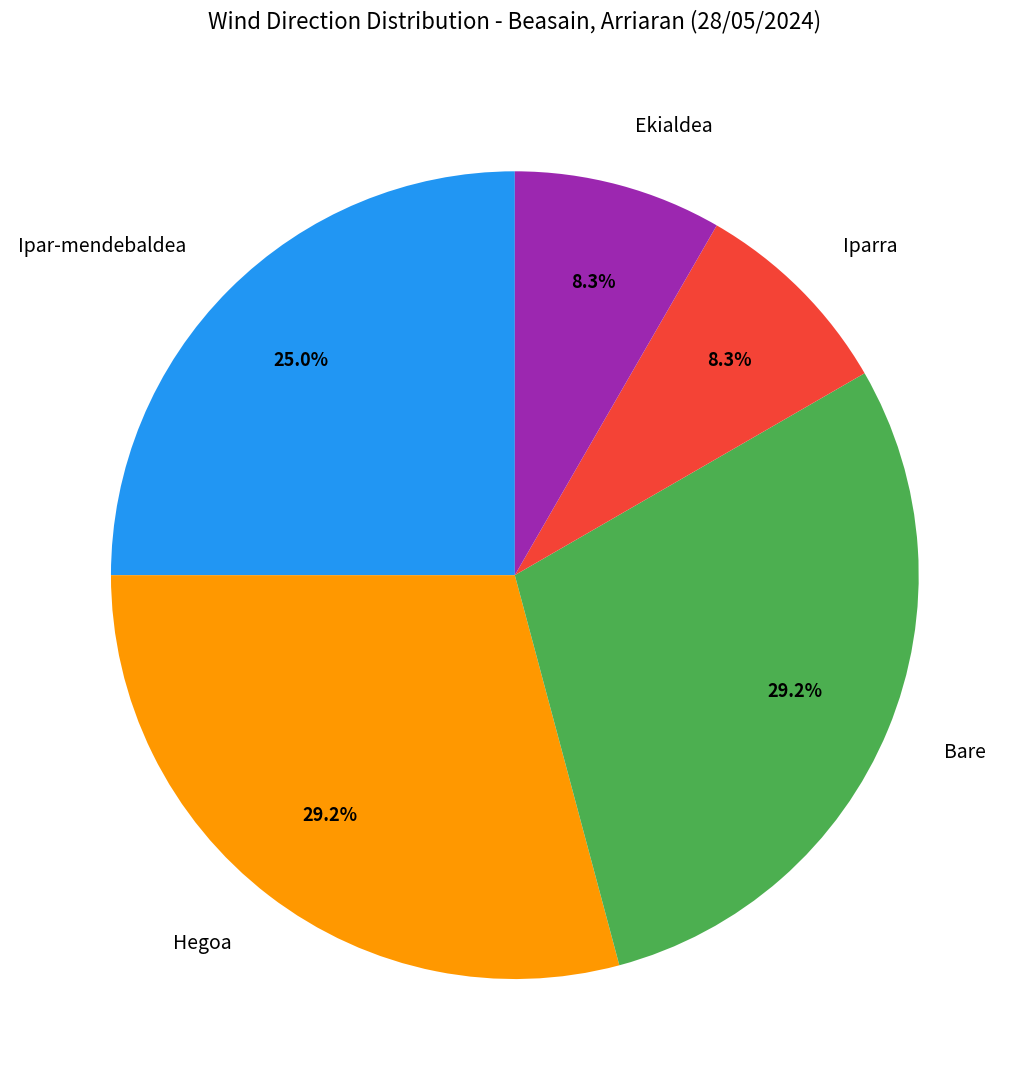

To the nearest percent, what percentage of the pie is Hegoa?

29%